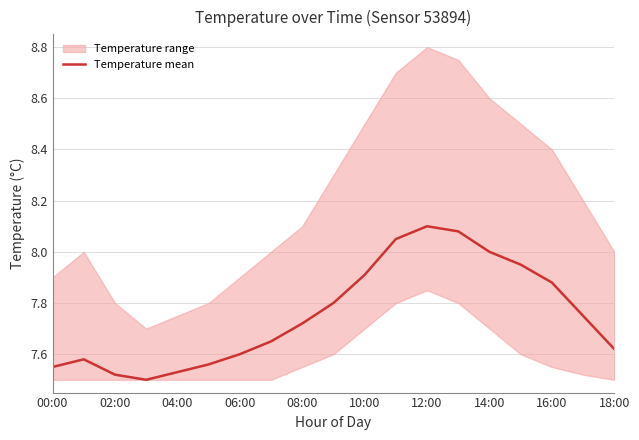

True or false: Temperature mean has a value of 4.4 at 04:00.

False